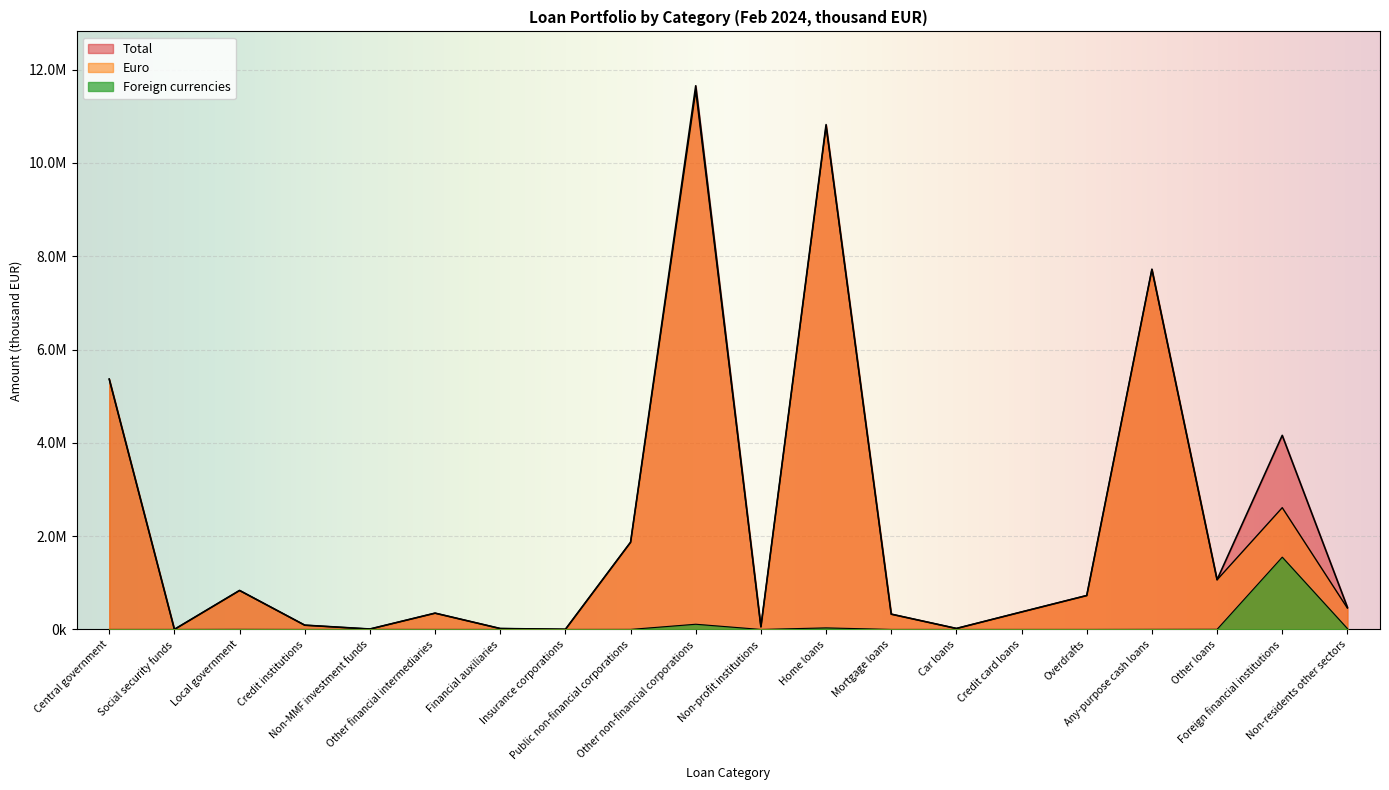

Does the chart display data point markers on the line(s)?

No